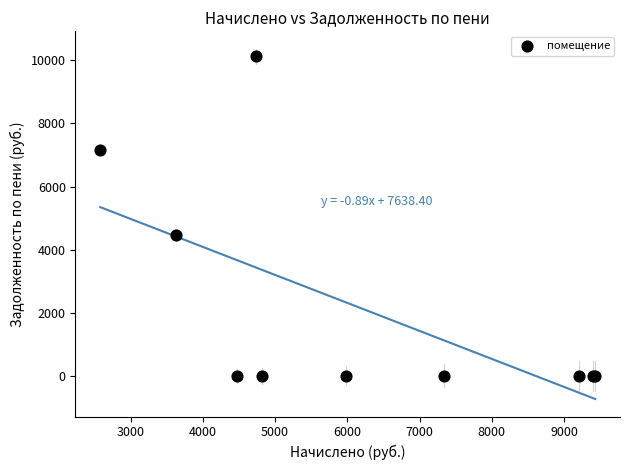

What Y value in the scatter plot is closest to 5063?

4460.3